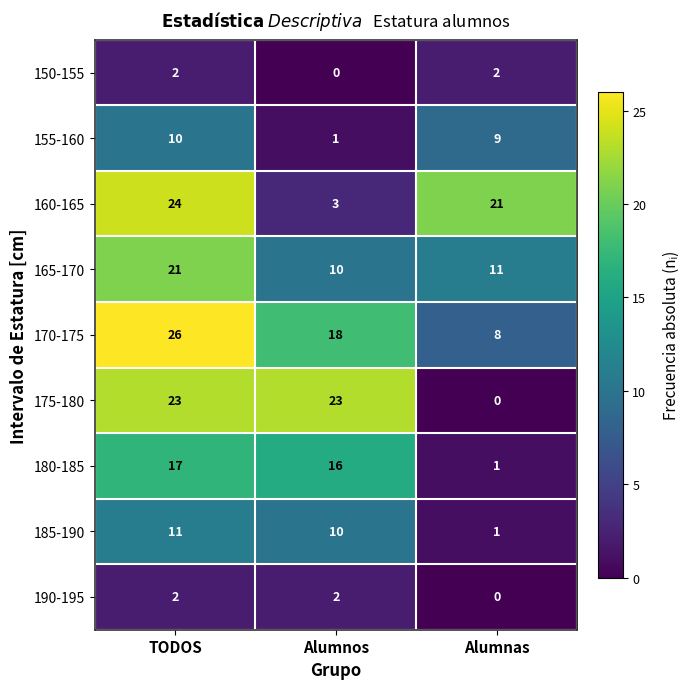

How many 150-155 values are between 0 and 2?

3